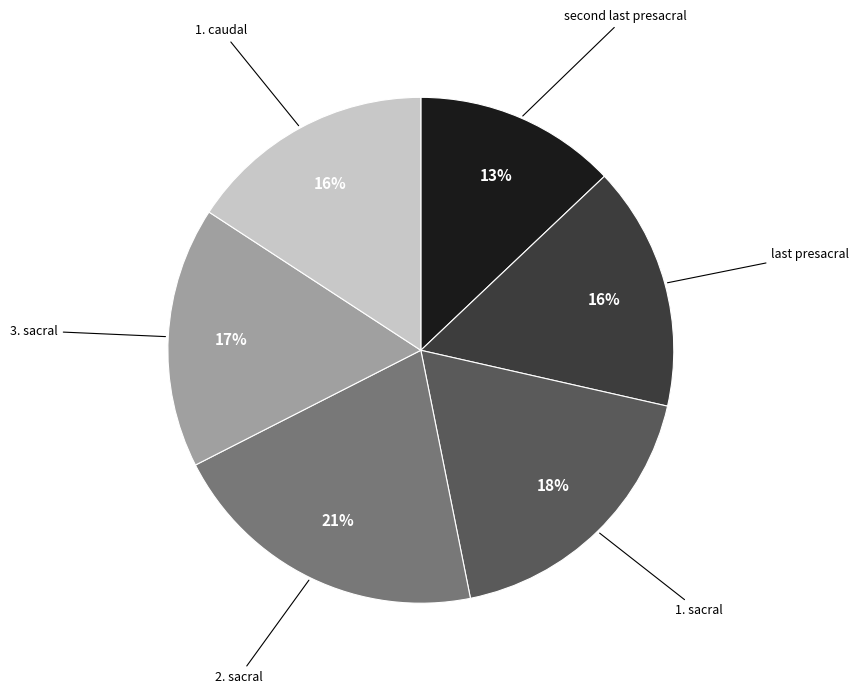

Does any single category account for the majority?

No